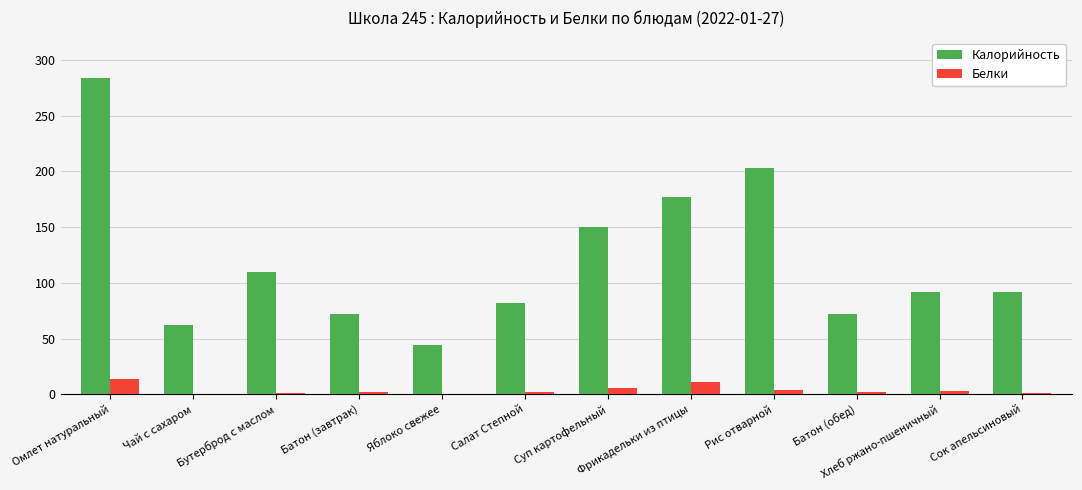

Which series changed the most between Омлет натуральный and Батон (обед)?

Калорийность